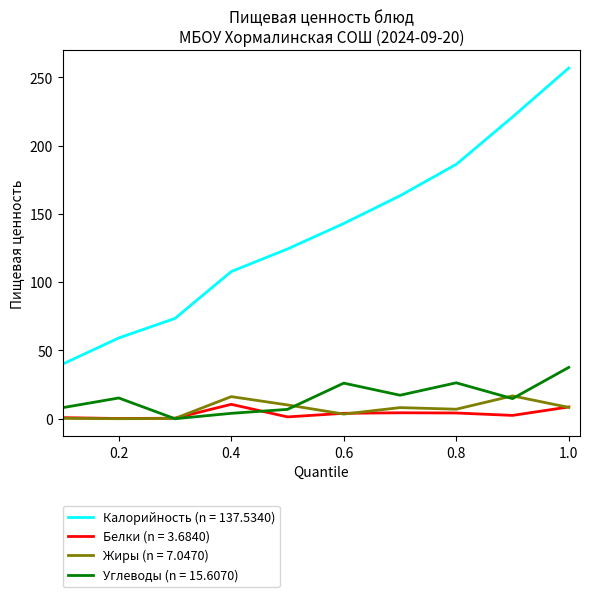

Which series has the largest total across all categories?

Калорийность (n = 137.5340)